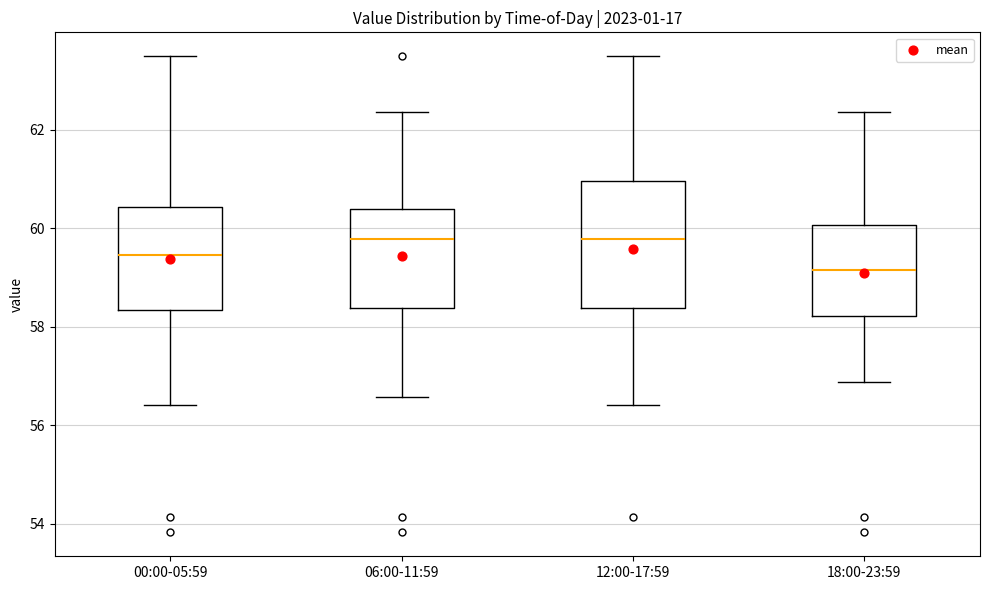

Which box is the tallest, from its lower edge to its upper edge?

12:00-17:59